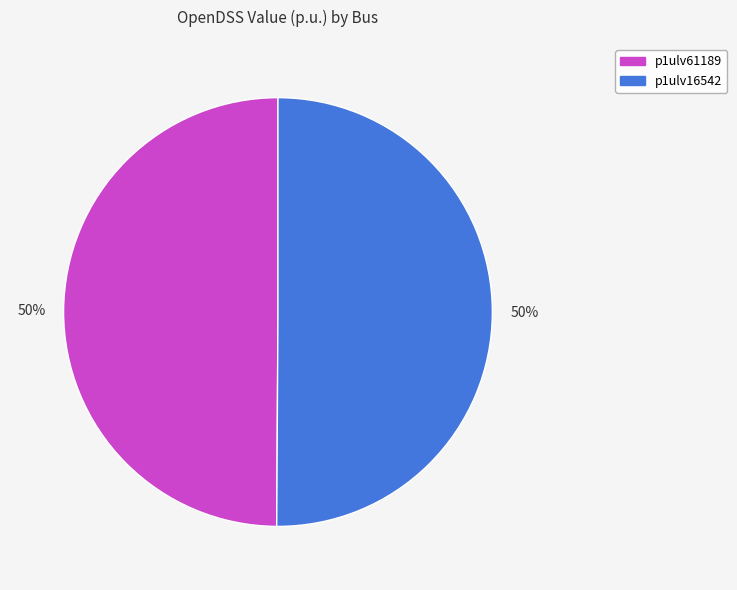

The p1ulv61189 slice represents 50% of the pie. True or false?

True